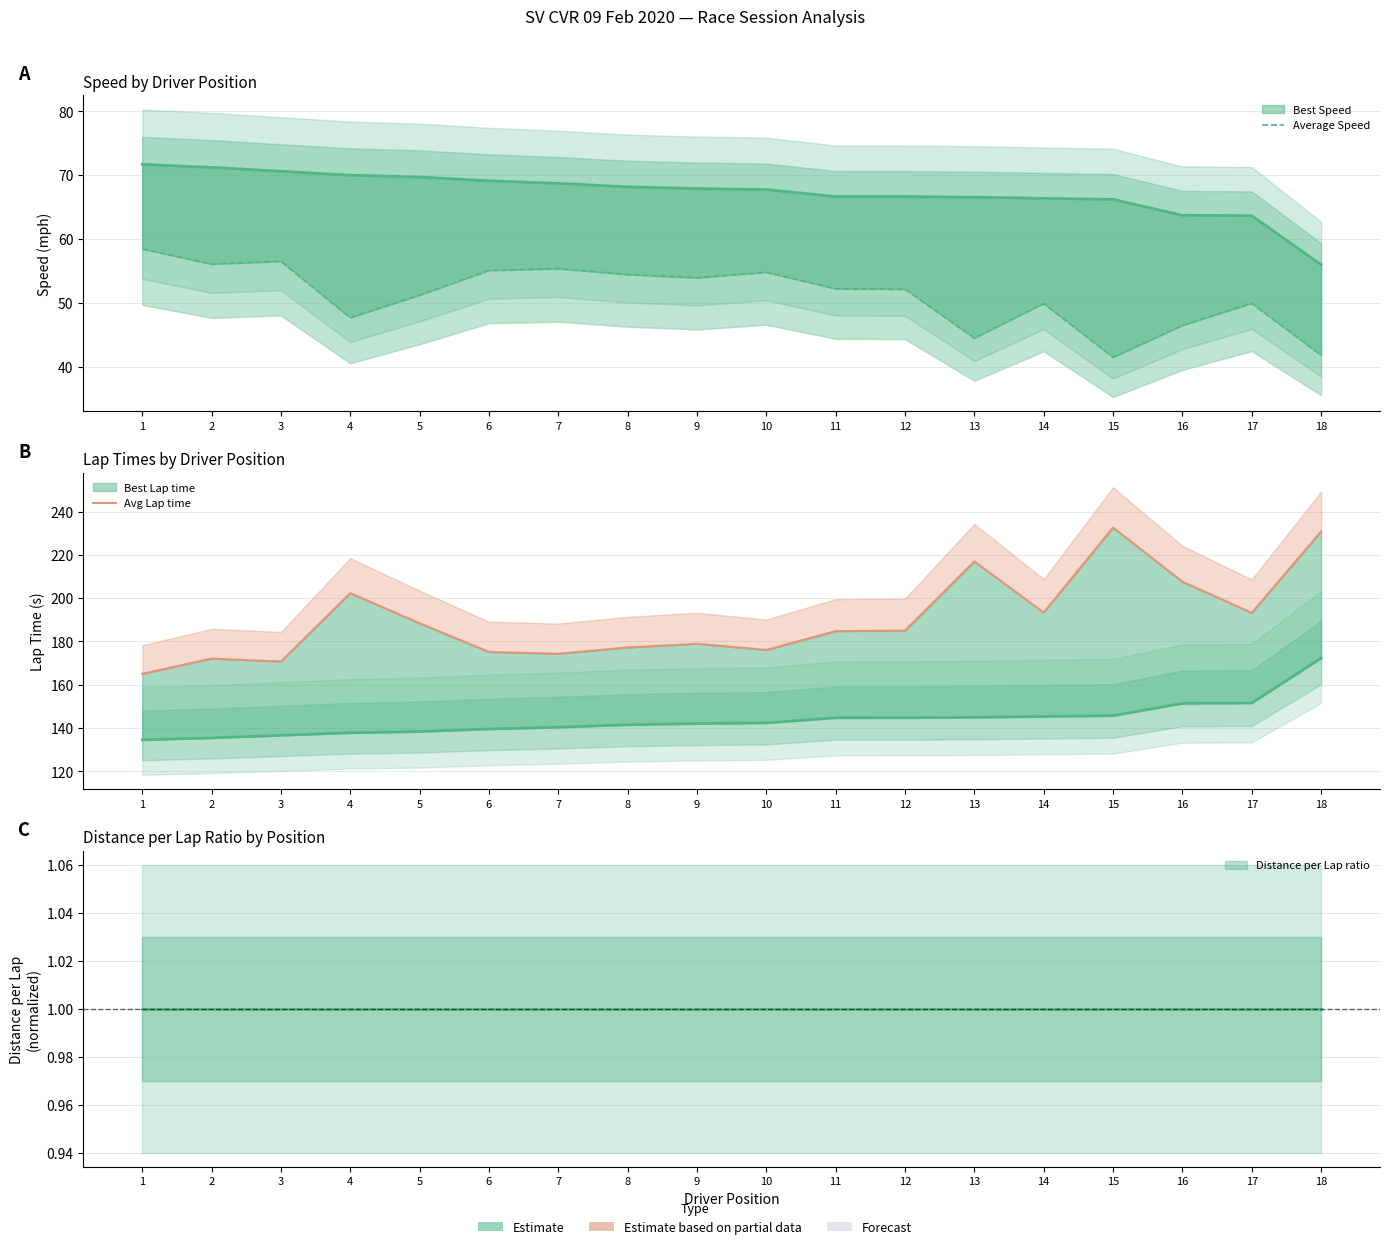

What is the highest value of the Avg Lap time series?

232.6